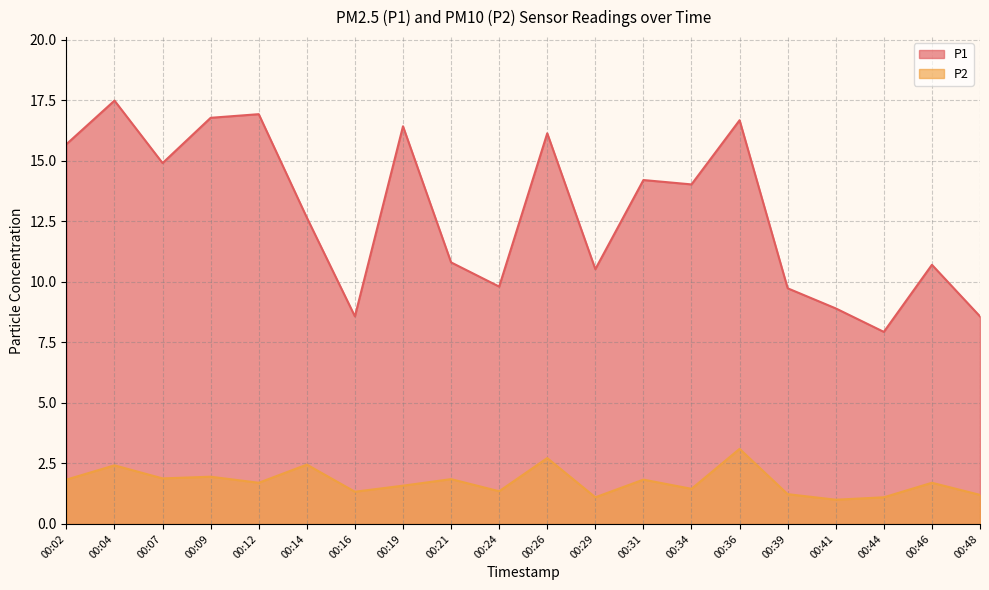

What are all the series names shown in the legend?

P1, P2